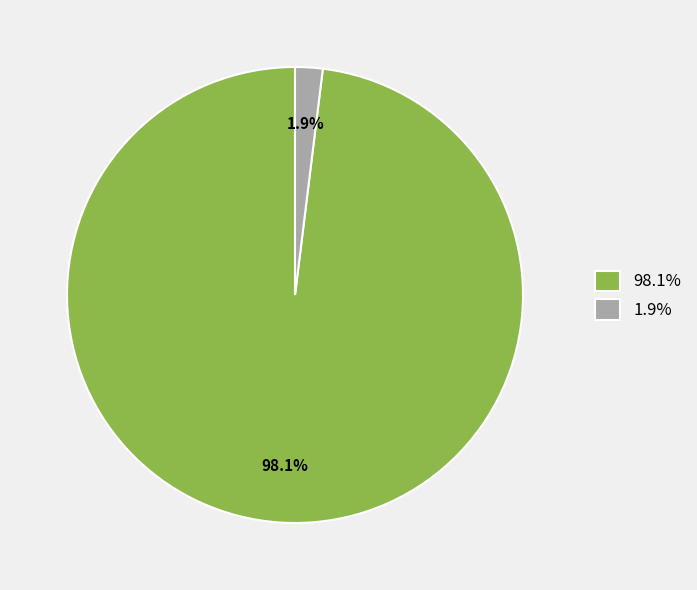

Which category has the biggest portion of the pie?

98.1%